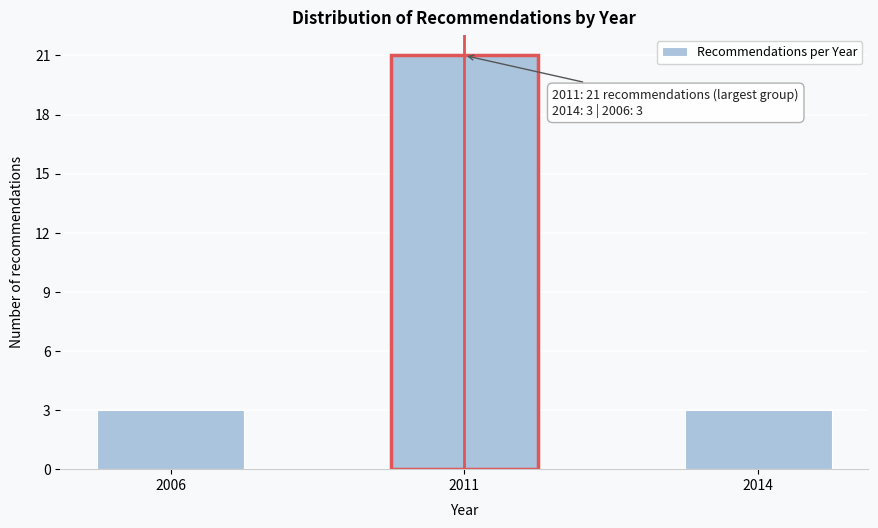

Reading left to right, transcribe all the data shown in this chart.

3	21	3